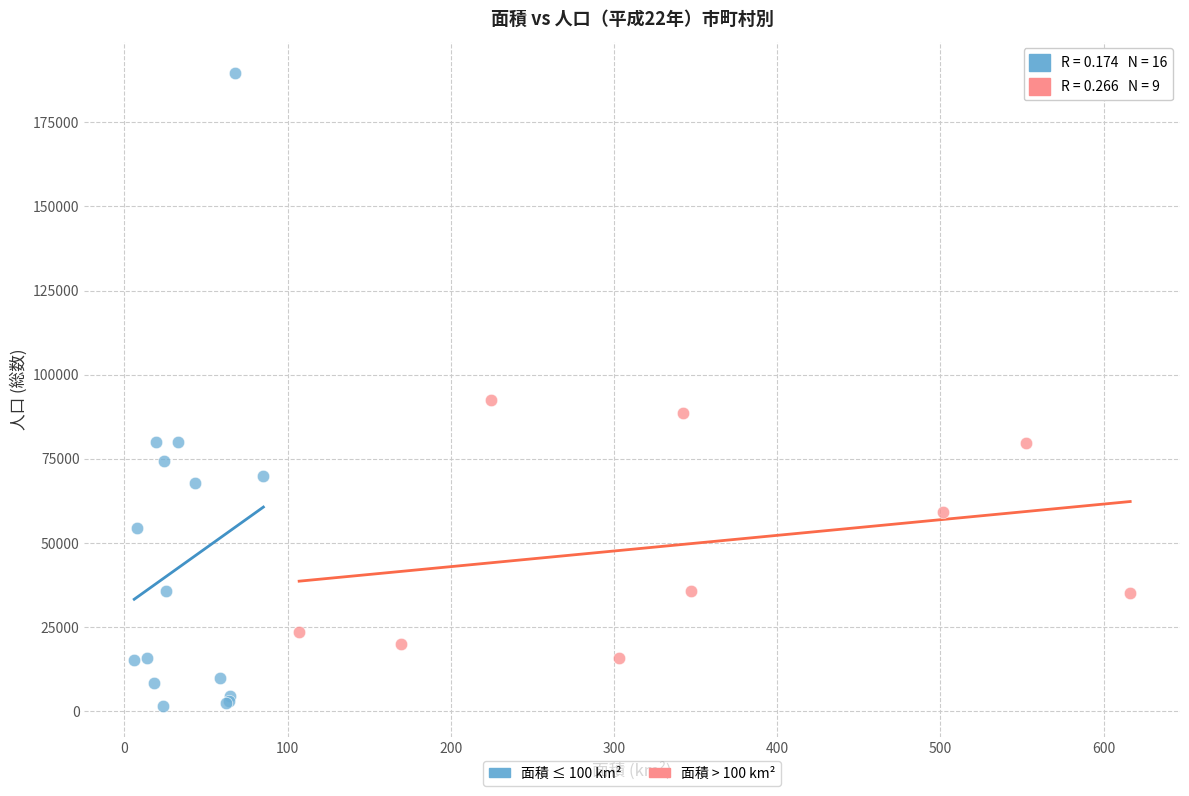

Which series has the widest spread of Y values?

面積 ≤ 100 km²